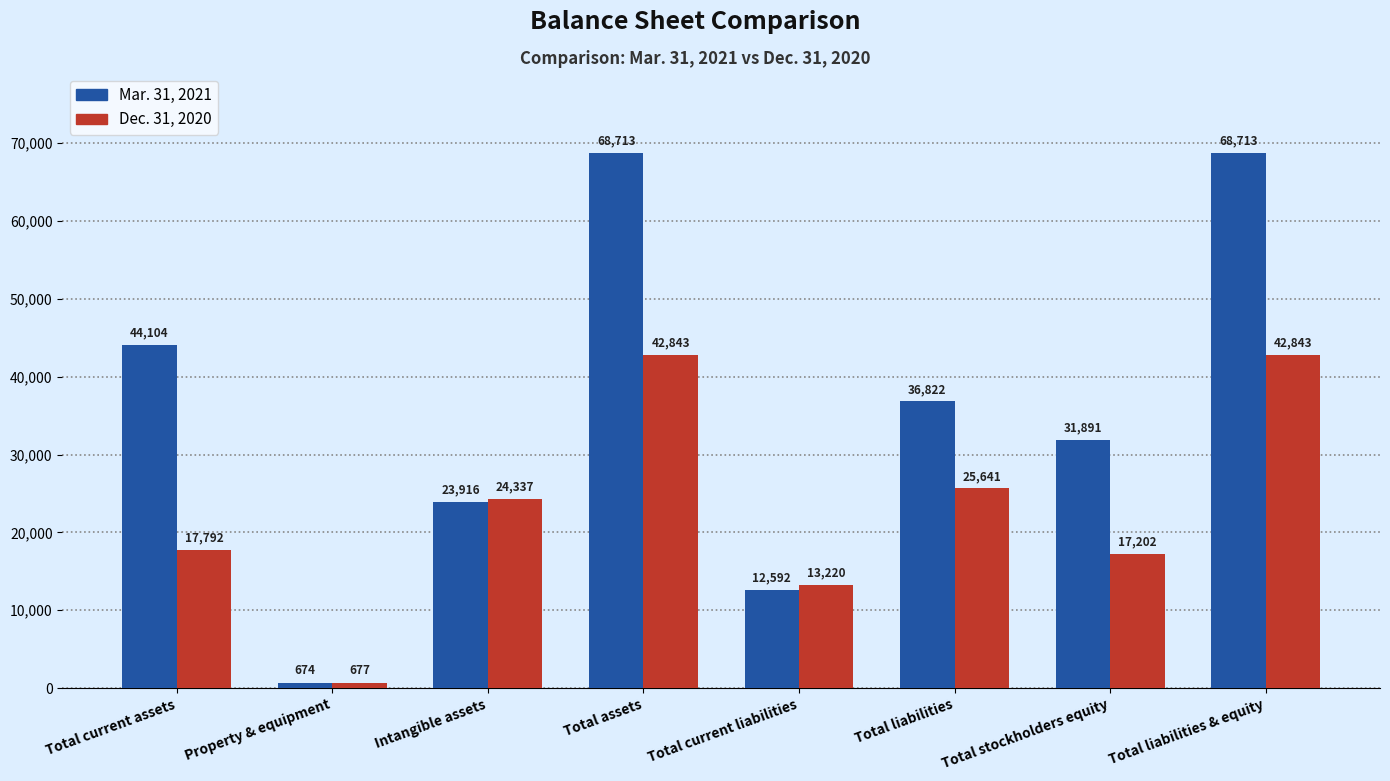

What value does the Dec. 31, 2020 series have at Total assets, to the nearest 10?

42840